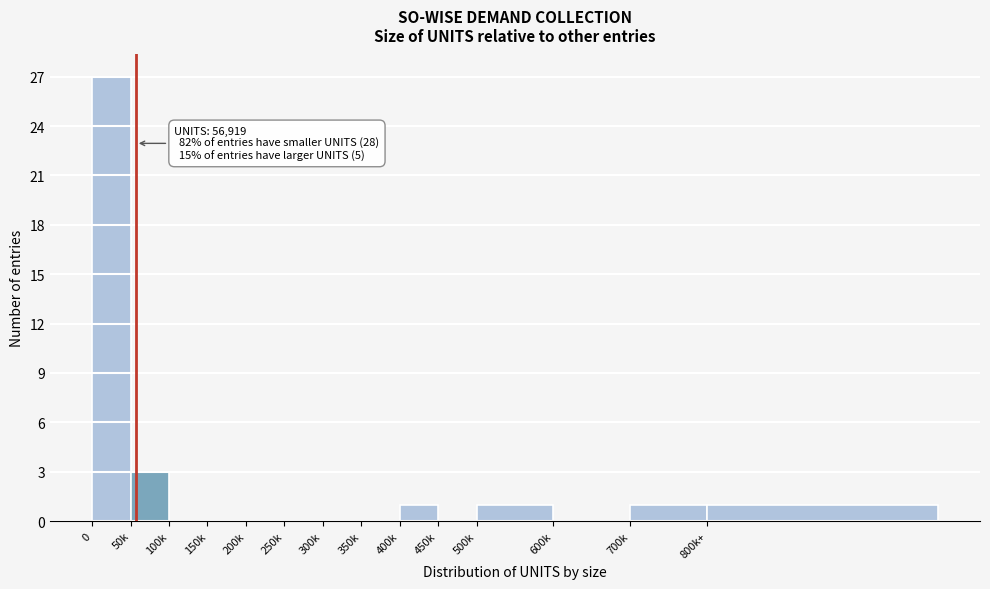

Reading right to left, extract all data points from this chart.

800k+=1	700k=1	600k=0	500k=1	450k=0	400k=1	350k=0	300k=0	250k=0	200k=0	150k=0	100k=0	50k=3	0=27